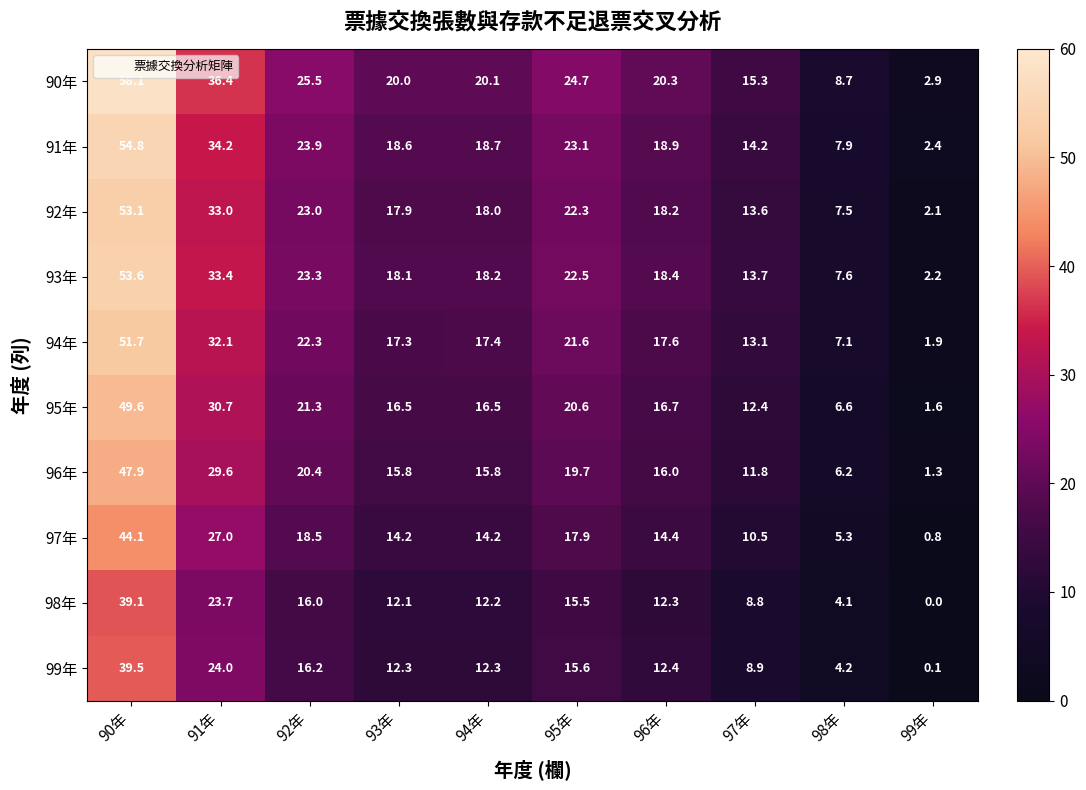

How many categories are shown in the chart?

10